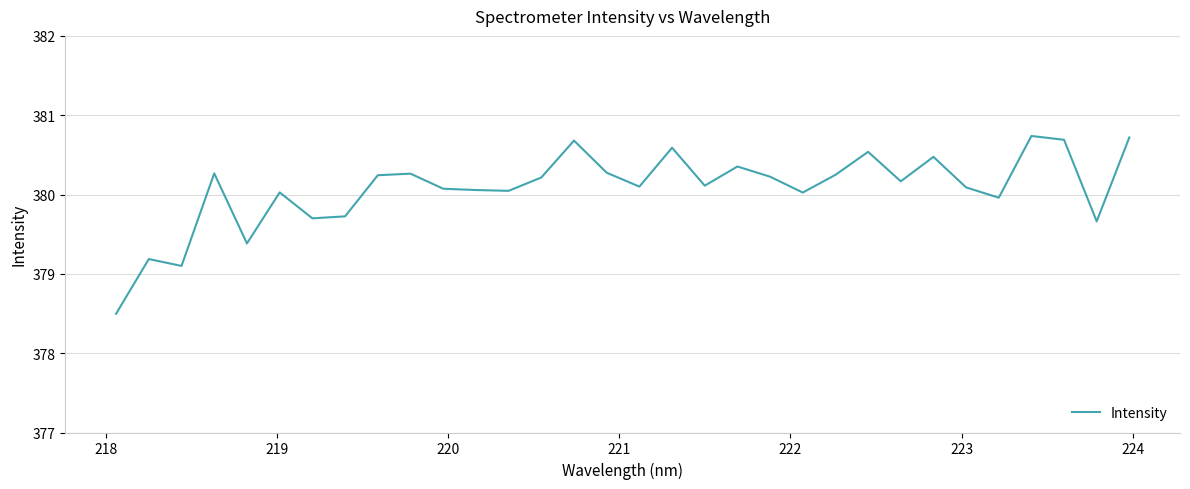

What is the maximum value shown in the chart?

380.7